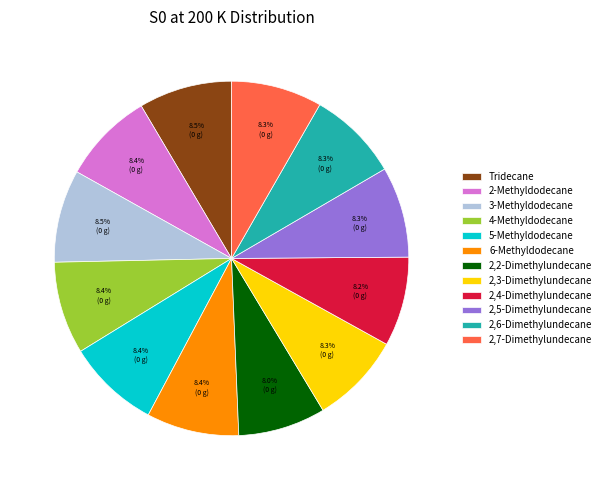

What percentage is the 2,5-Dimethylundecane slice, to the nearest percent?

8%